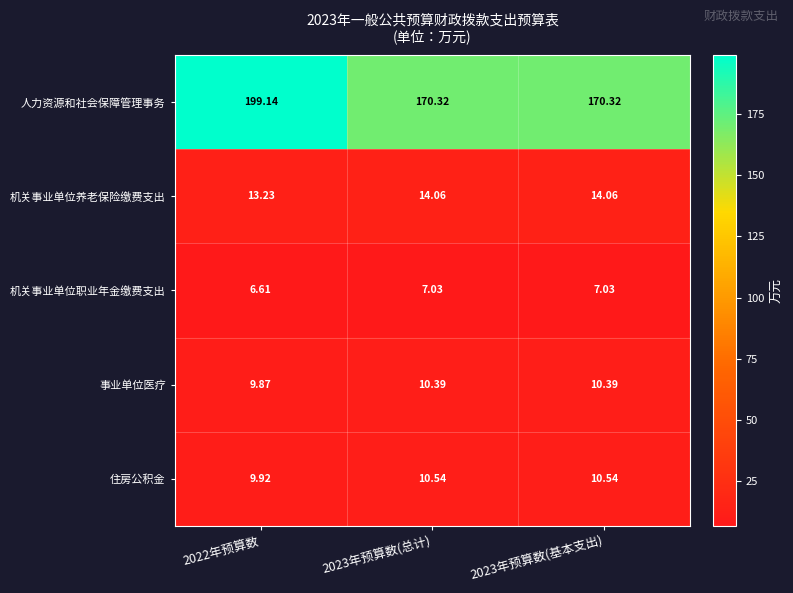

Which series has the largest total across all categories?

人力资源和社会保障管理事务